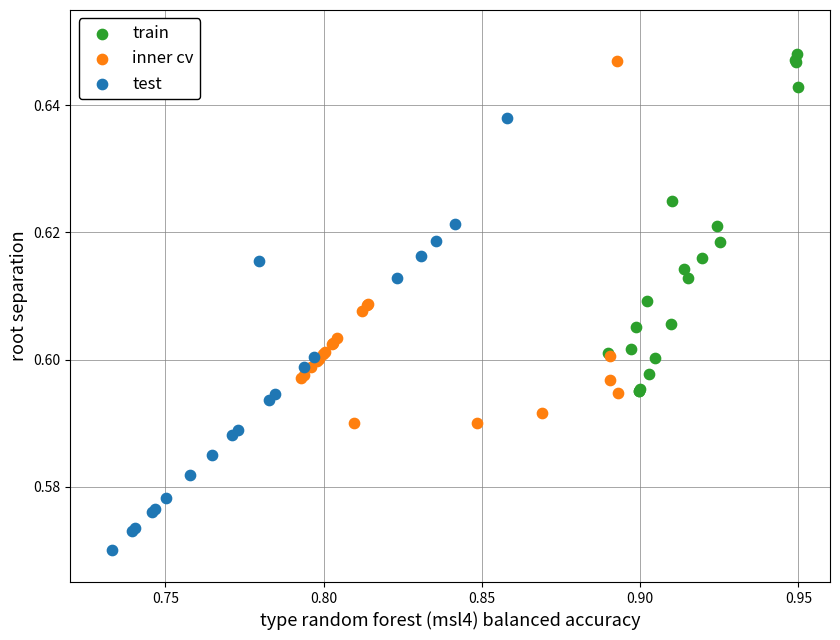

Which series contains the highest Y value?

train